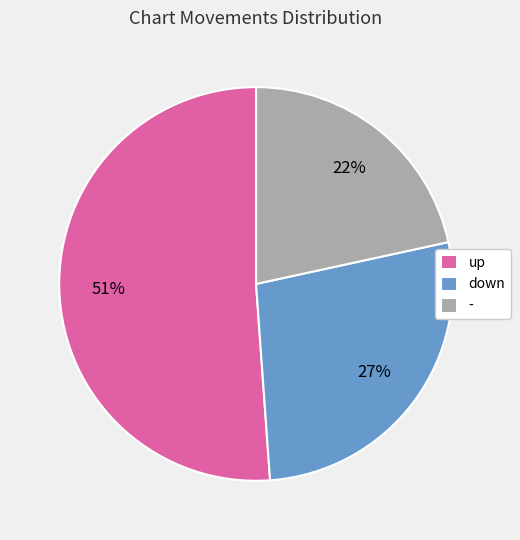

What is the ratio of the value at - to the value at up?

0.4